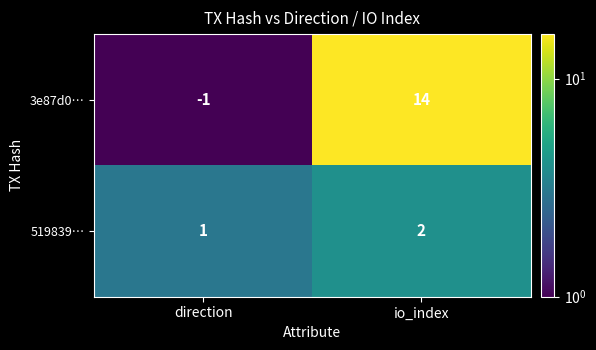

Rank the series by their maximum value, from lowest to highest.

519839…, 3e87d0…